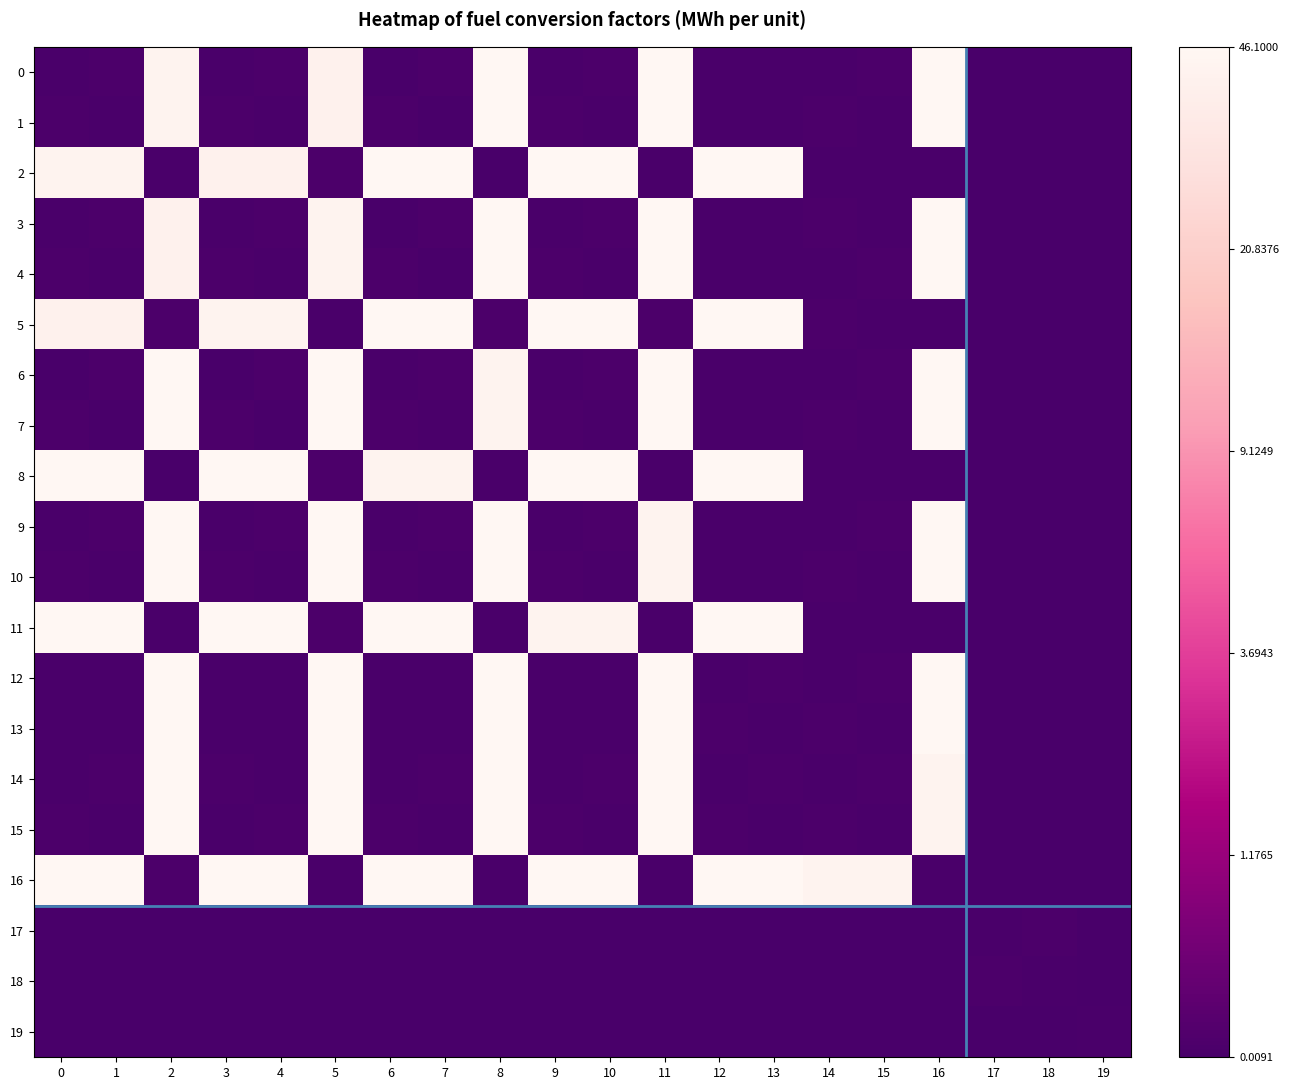

Which series has the largest total across all categories?

16